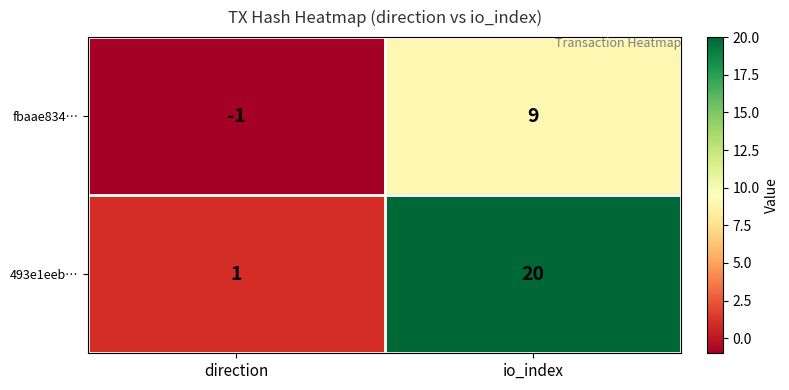

At which label is fbaae834… closest to 4?

direction